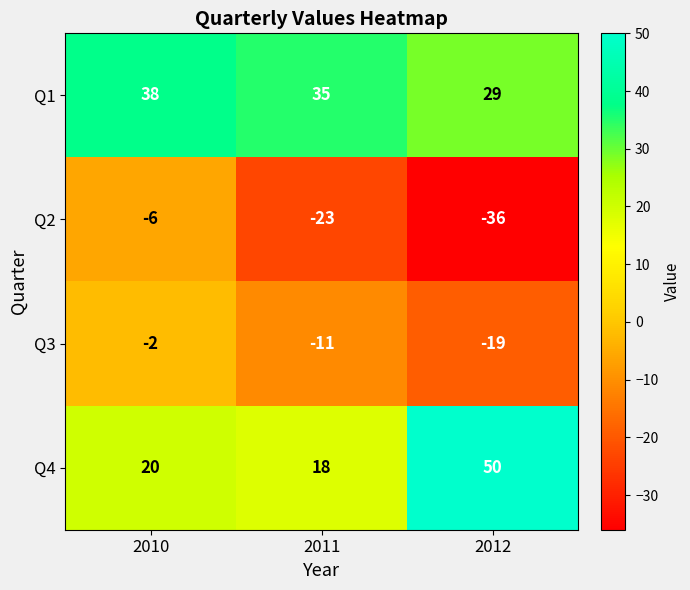

The Q2 series shows -40 at 2011. True or false?

False